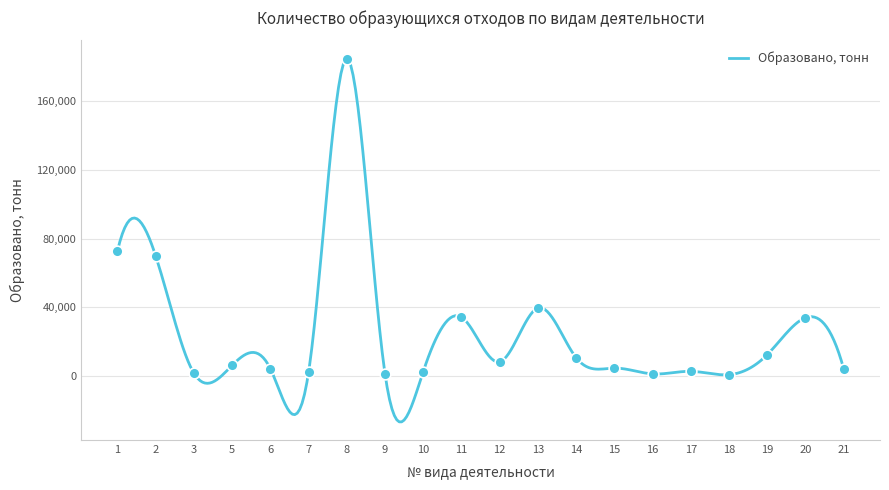

Which has a higher value, 3 or 21?

21